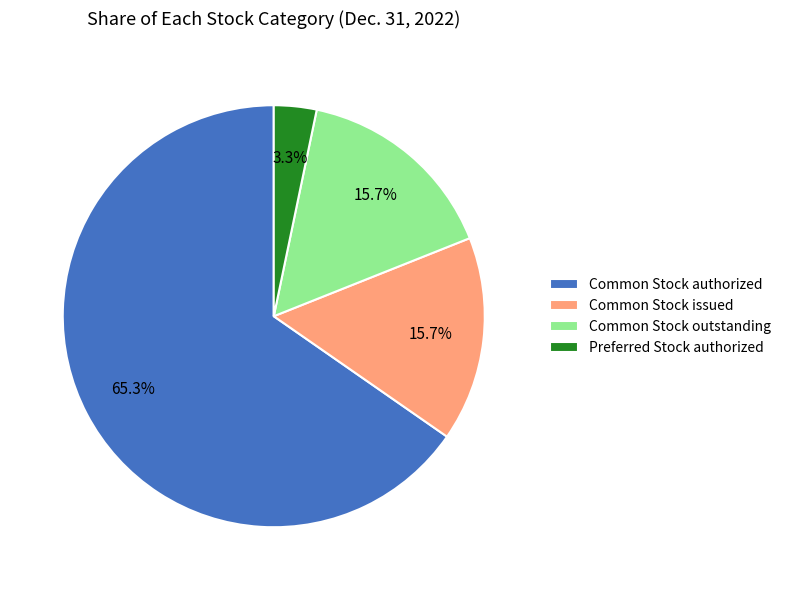

To the nearest percent, what portion does Common Stock outstanding represent?

16%